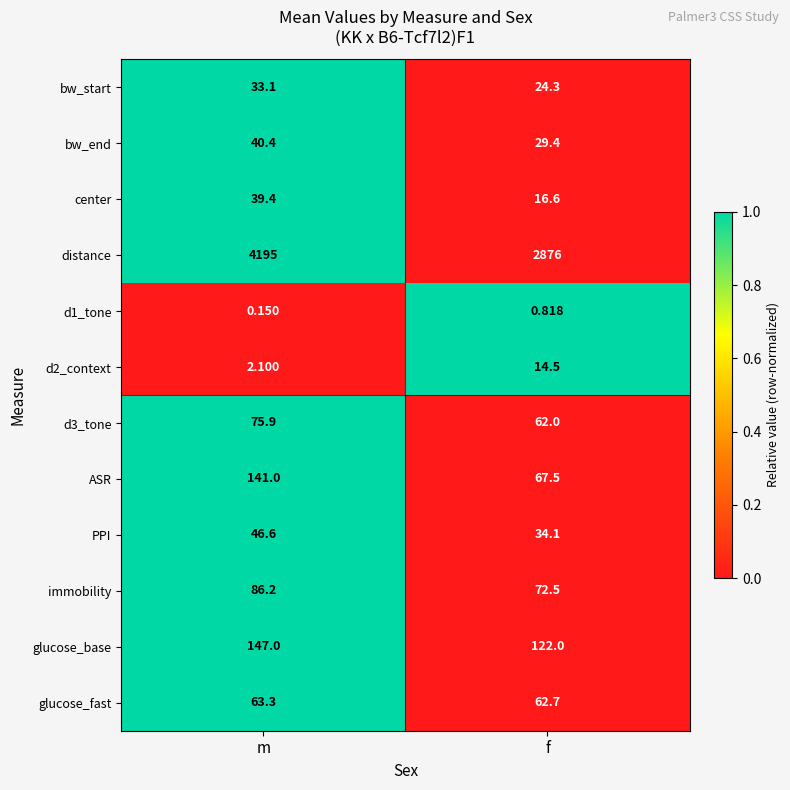

Rank the series by their maximum value, from lowest to highest.

d1_tone, d2_context, bw_start, center, bw_end, PPI, glucose_fast, d3_tone, immobility, ASR, glucose_base, distance